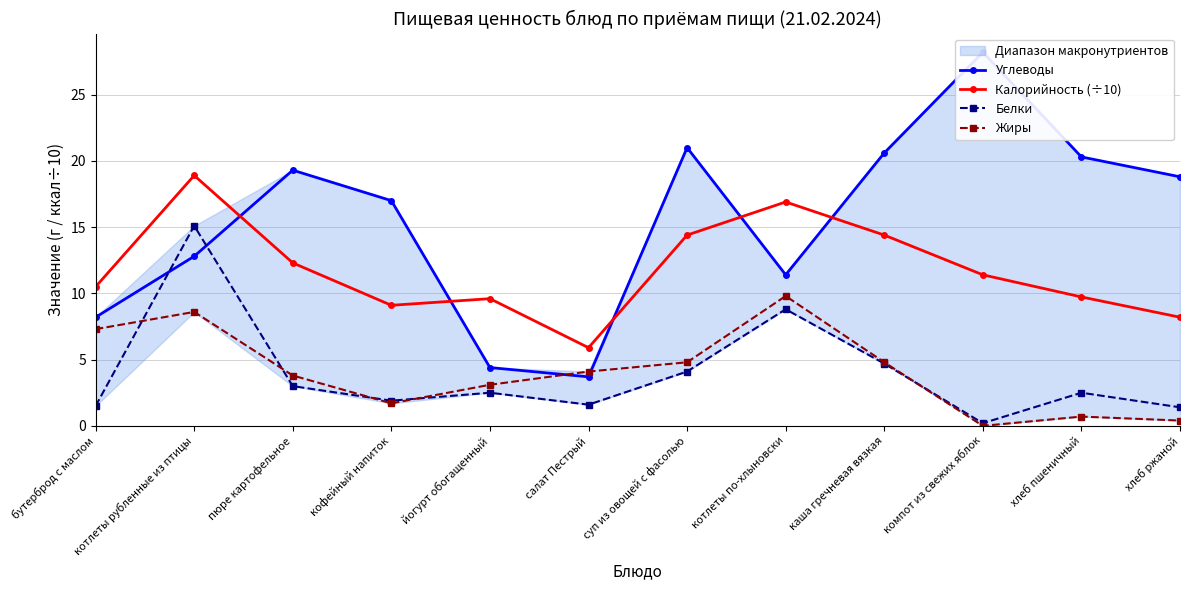

How many data points in Жиры are less than 4?

6